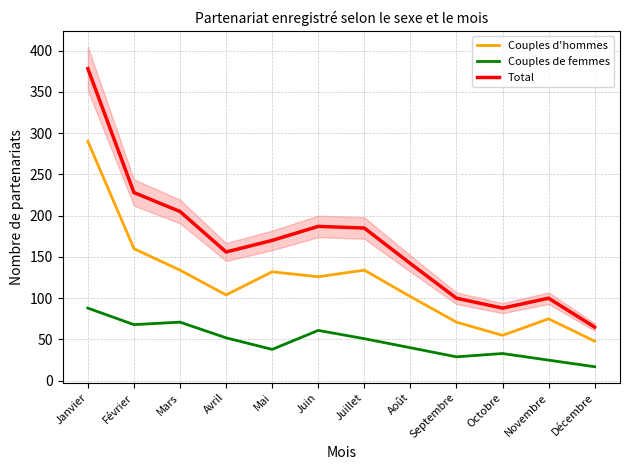

True or false: Couples d'hommes and Couples de femmes intersect in this chart.

False